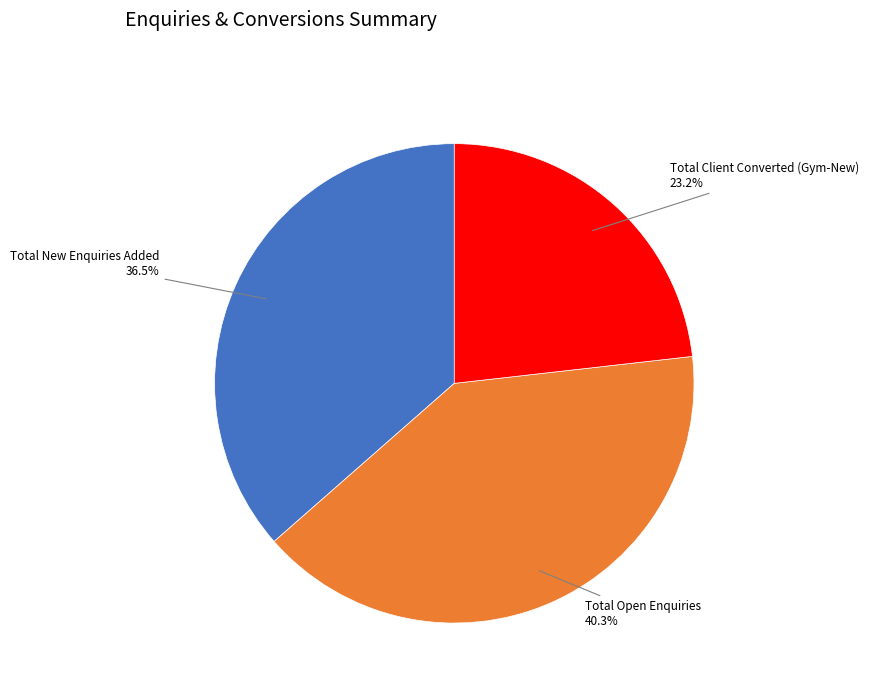

Is there a majority slice in this chart?

No